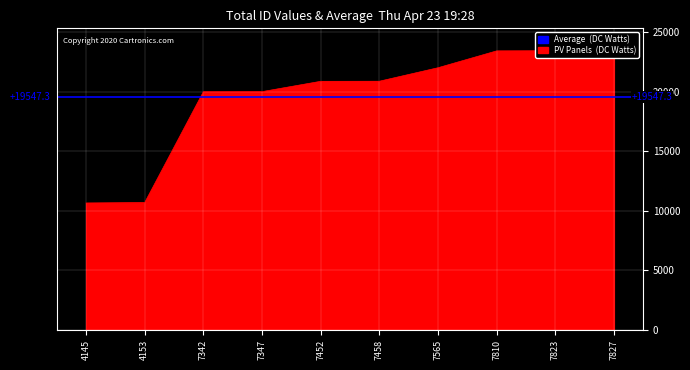

Which category has the highest value across all series?

7827